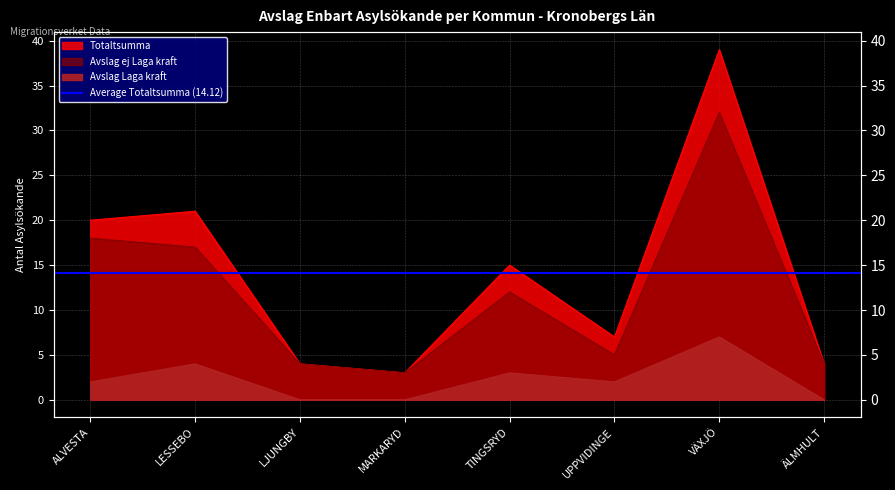

How many interior local valleys does the Avslag Laga kraft series have?

1